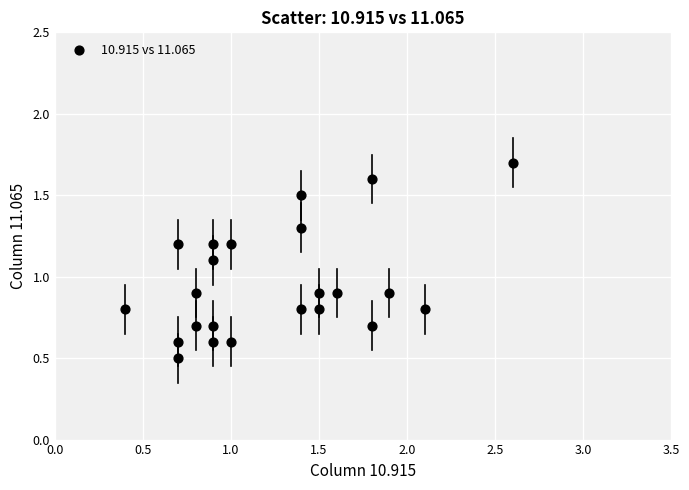

What is the range of X values (max minus min)?

2.2